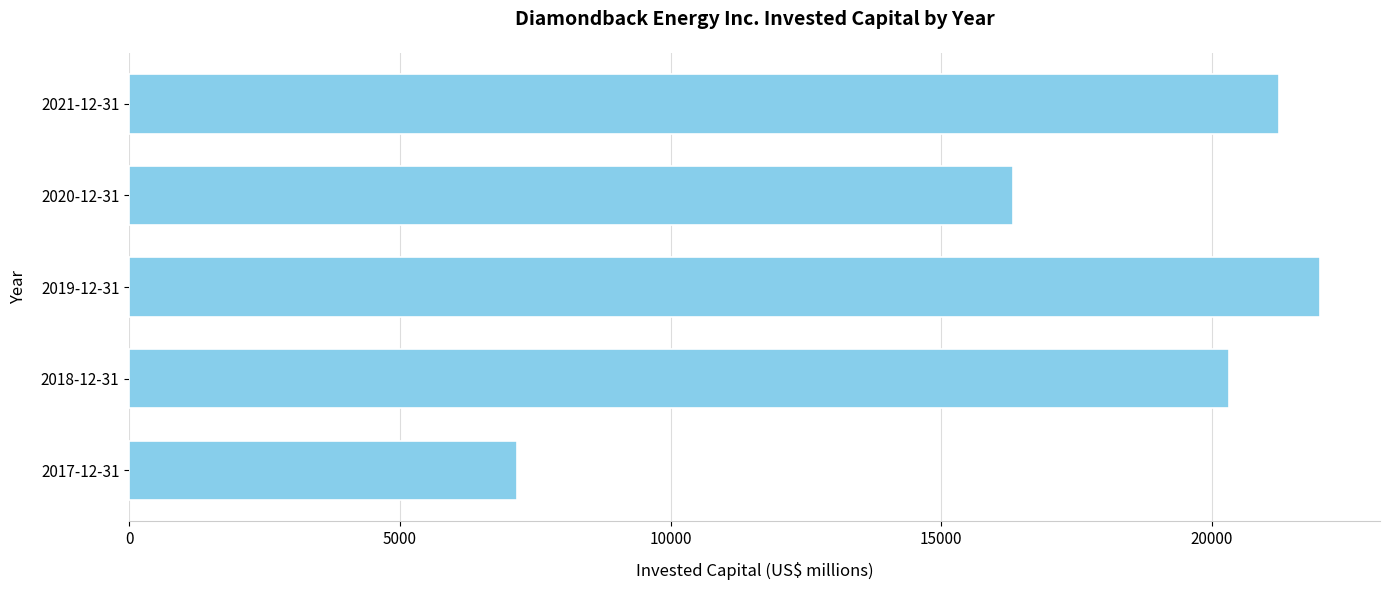

What is the change in value from 2021-12-31 to 2020-12-31?

-4901